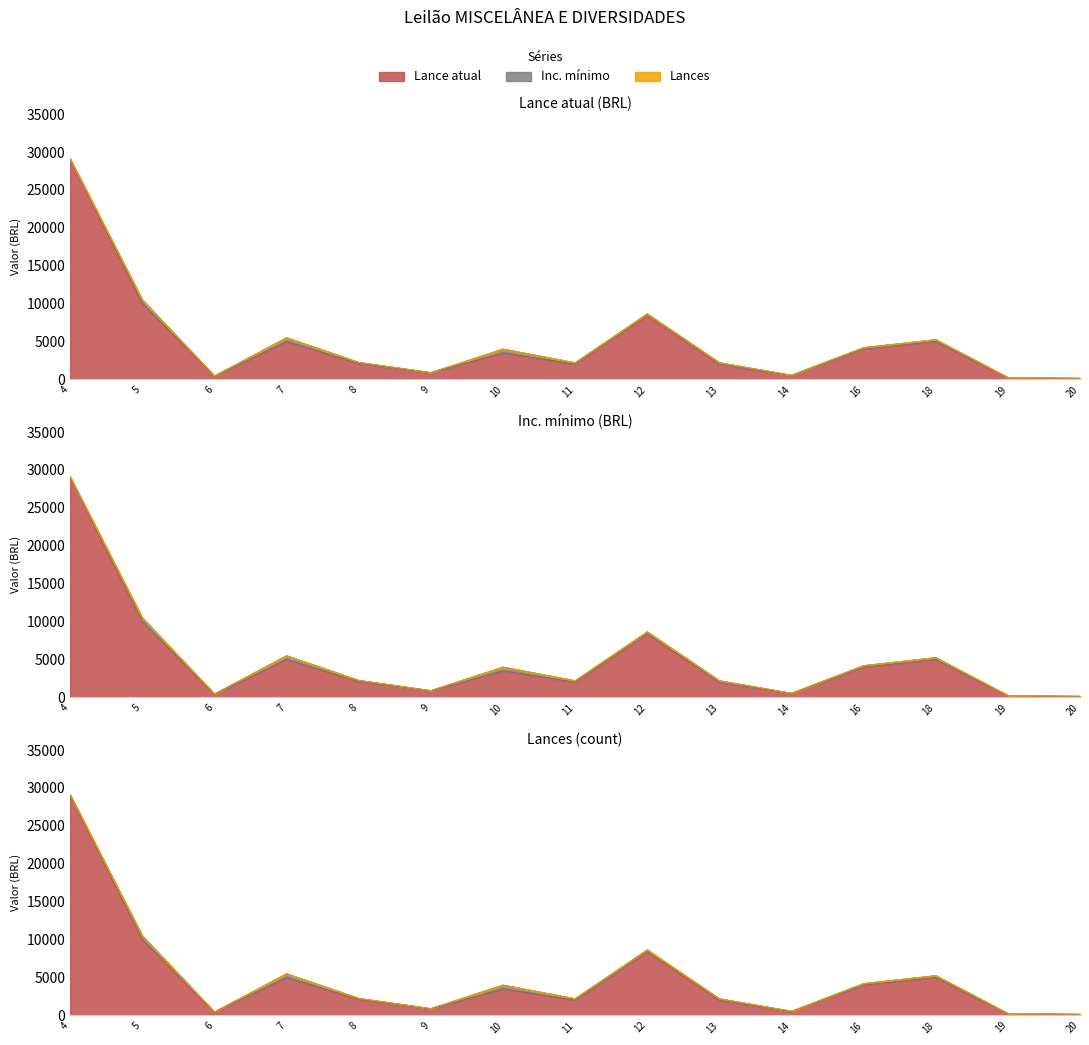

How many lines are shown in the chart?

3